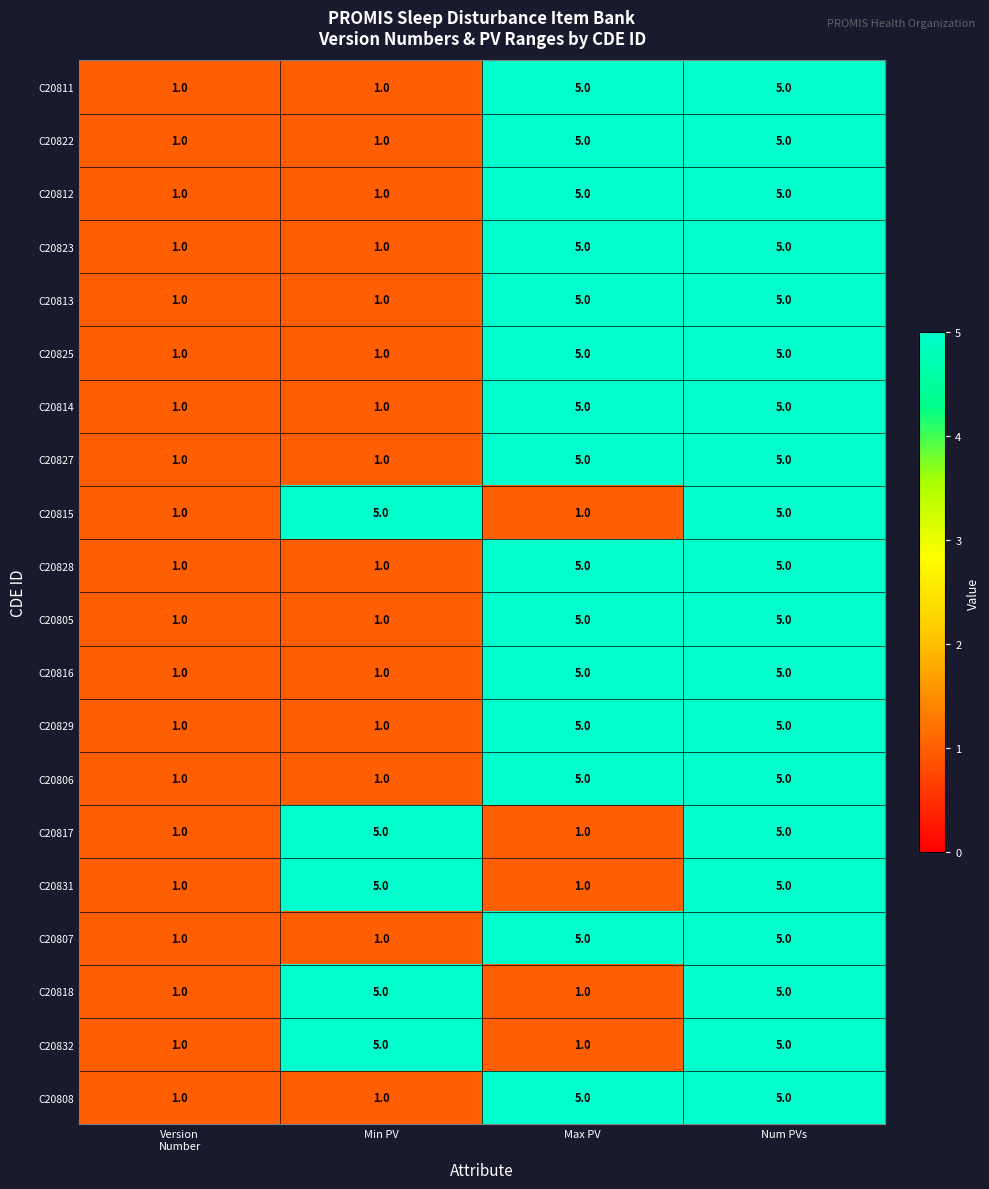

How many C20812 values are between 1 and 5?

4